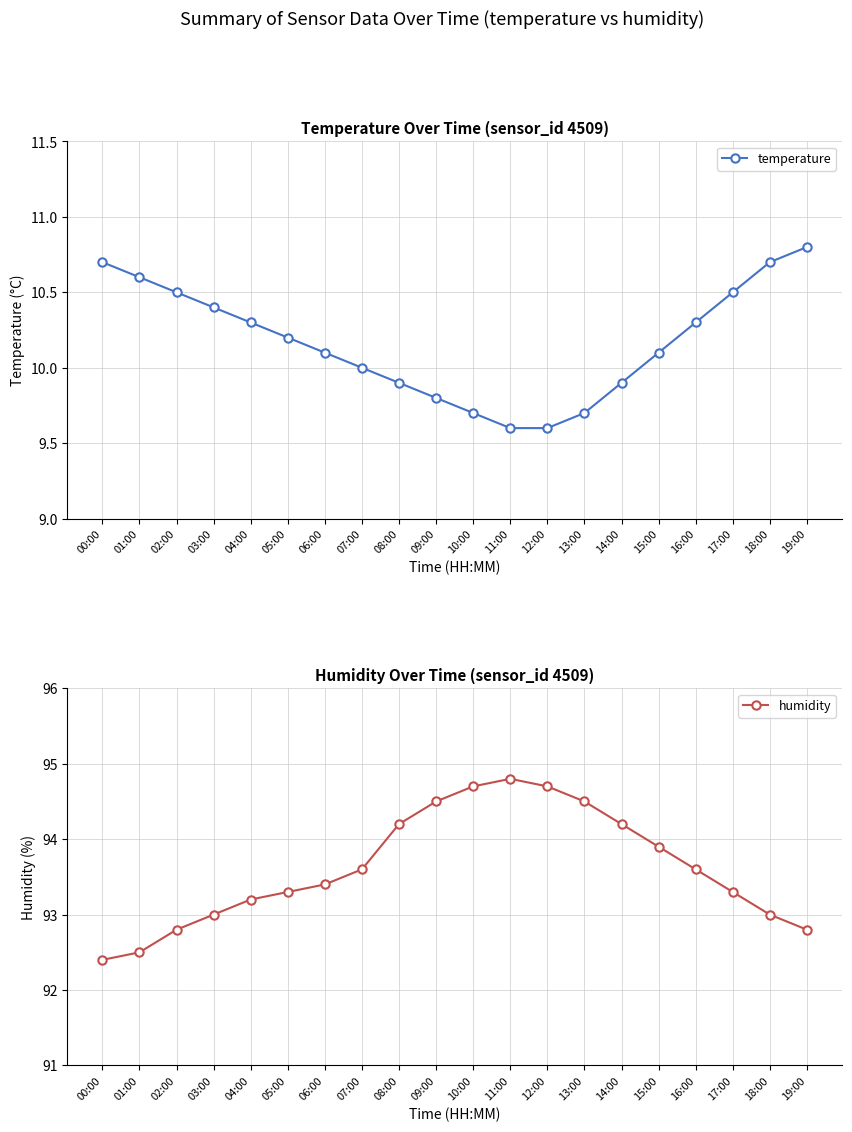

What position from the left is 12:00?

13